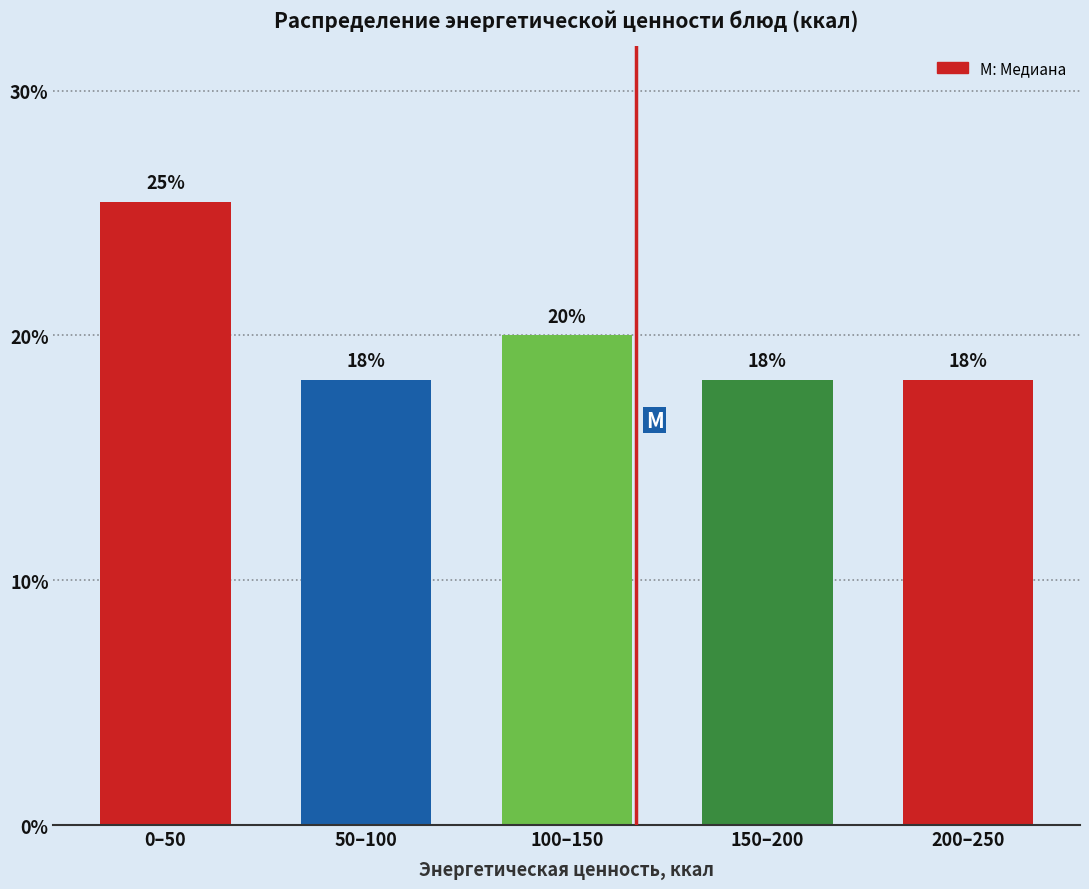

How many bars are there in total?

5